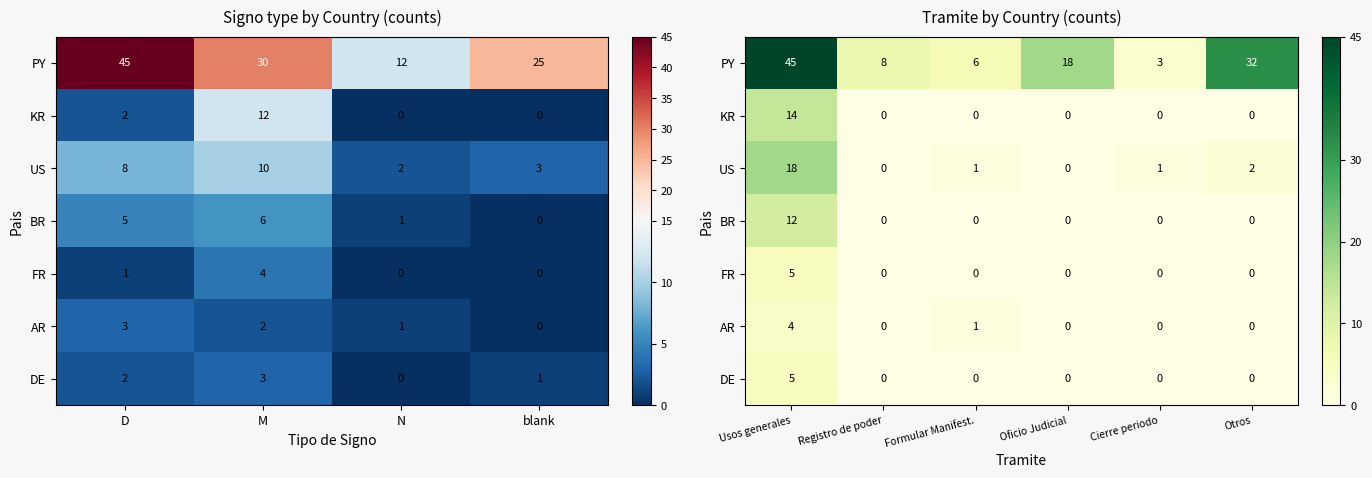

The AR series shows 3 at Cierre periodo. True or false?

False